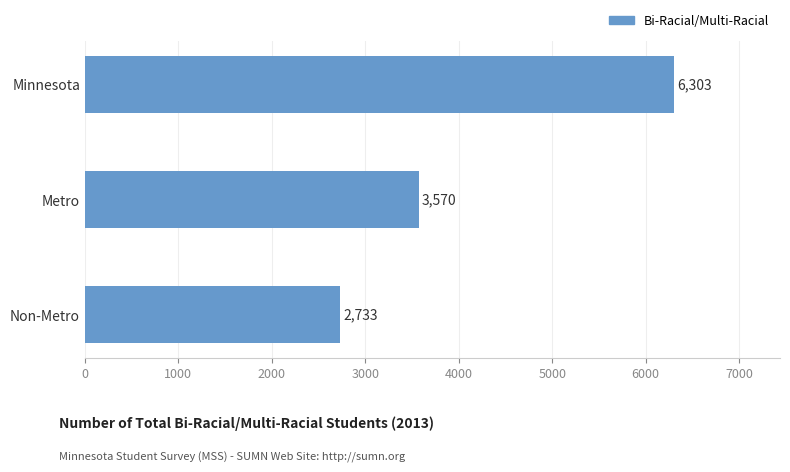

True or false: the data shows 2733 at Non-Metro.

True